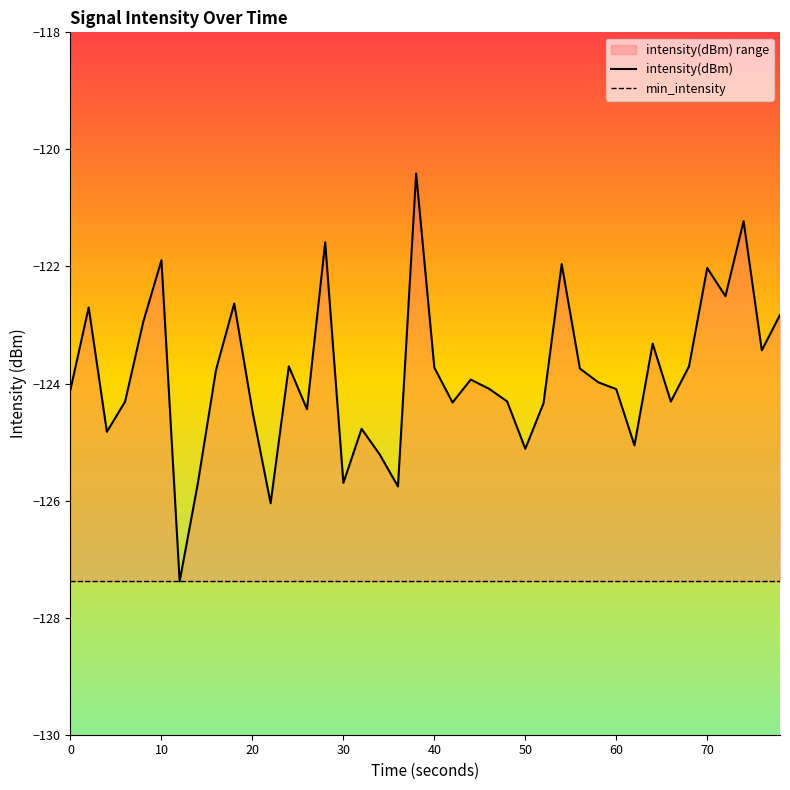

How many interior local peaks (higher than both neighbors) does the data have?

12